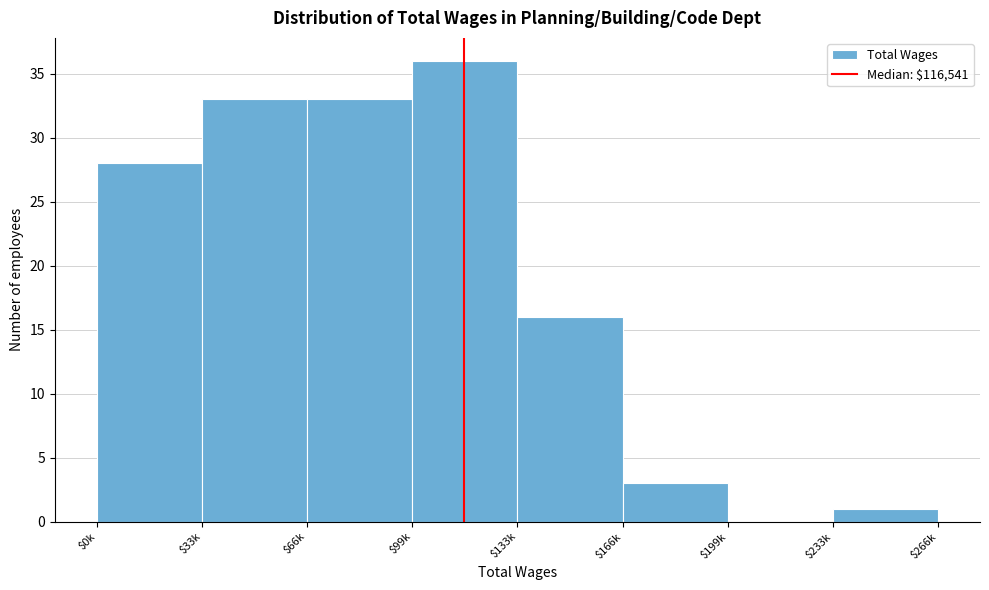

What is the sum of all values?

150